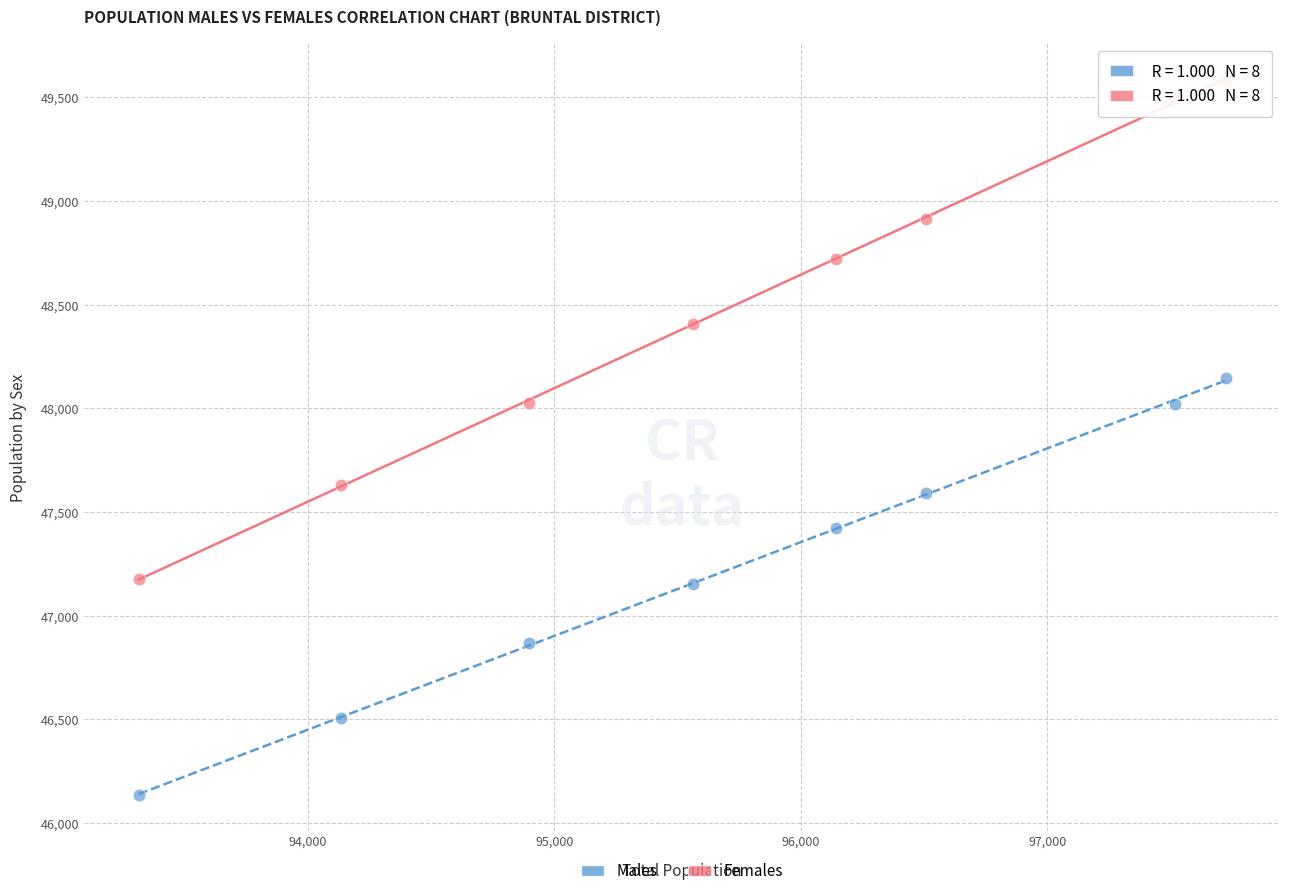

Across all data points, what is the range of Y values (max minus min)?

3441